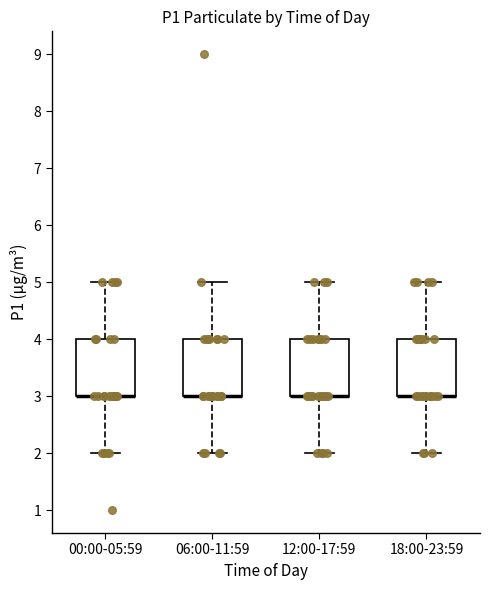

Where is the upper edge of the box for 12:00-17:59 on the y-axis? The values are not printed on the chart, so give them approximately, as read against the axis.

4